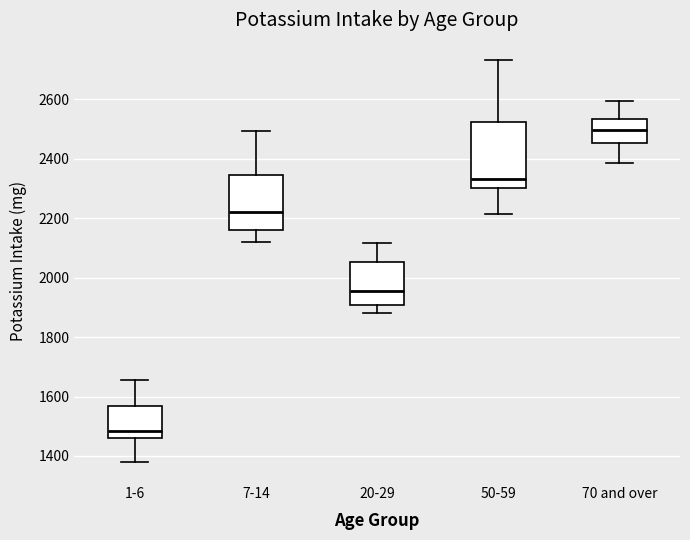

Where does the lower whisker of the box for 7-14 end on the y-axis? The values are not printed on the chart, so give them approximately, as read against the axis.

2120